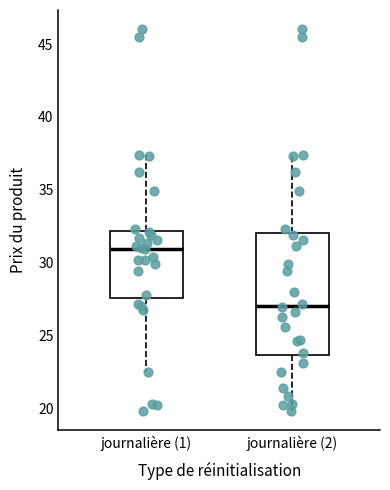

Reading left to right, transcribe this box plot: for each box, give where its median line is, the range the box spans, and where its two whiskers end, as read against the y-axis. The values are not printed on the chart, so give them approximately, as read against the axis.

journalière (1): median 31.0, box 27.5 to 32.0, whiskers 22.5 to 37.5
journalière (2): median 27.0, box 23.5 to 32.0, whiskers 20.0 to 37.5